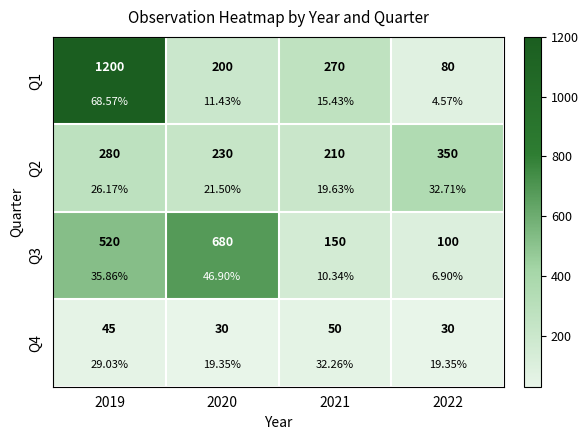

Rank the categories by Q1 value from lowest to highest.

2022, 2020, 2021, 2019